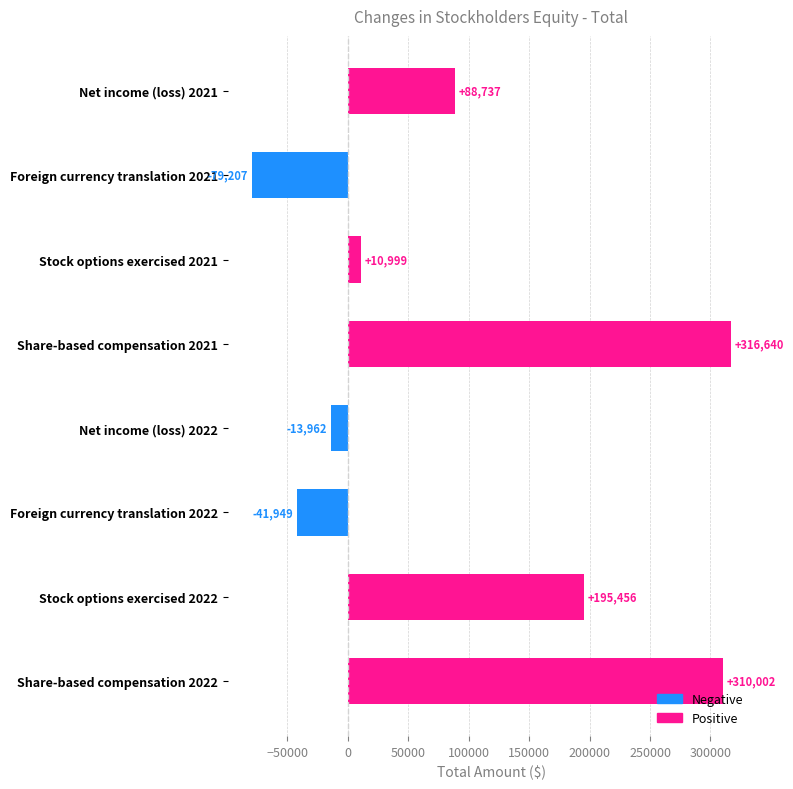

How many positive values are there?

5